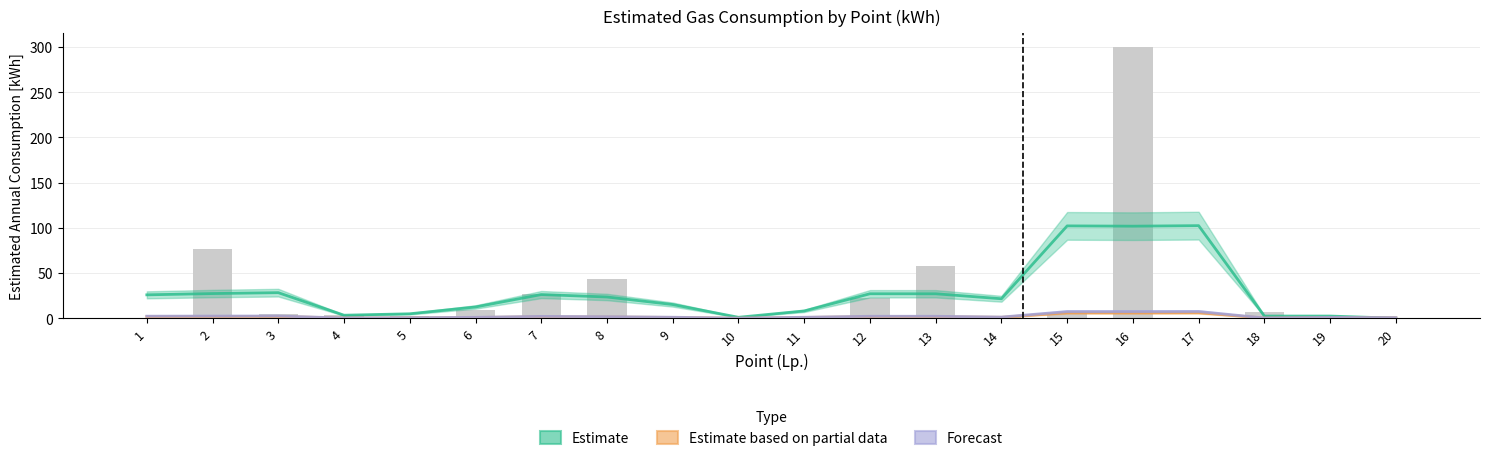

How many groups of bars are there?

20